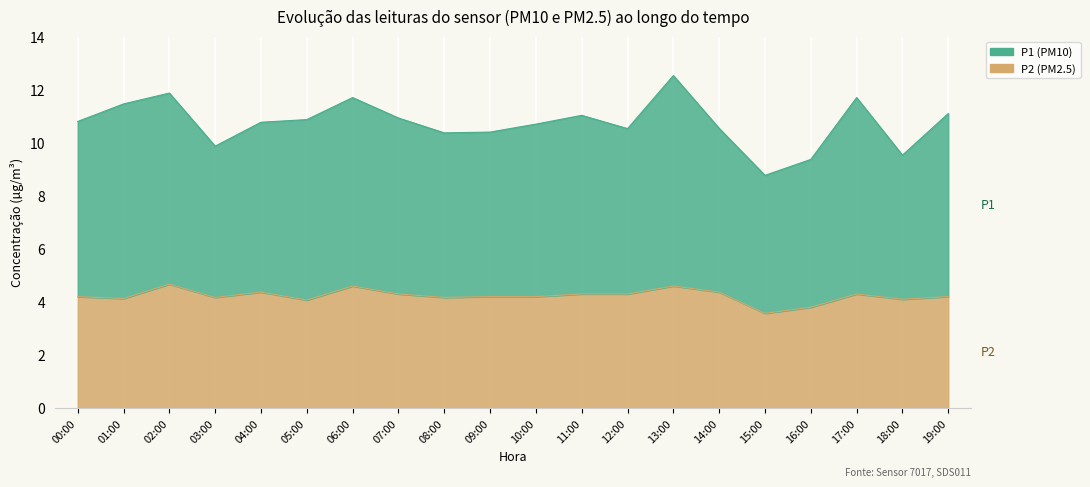

Which category has the lowest value across all series?

15:00